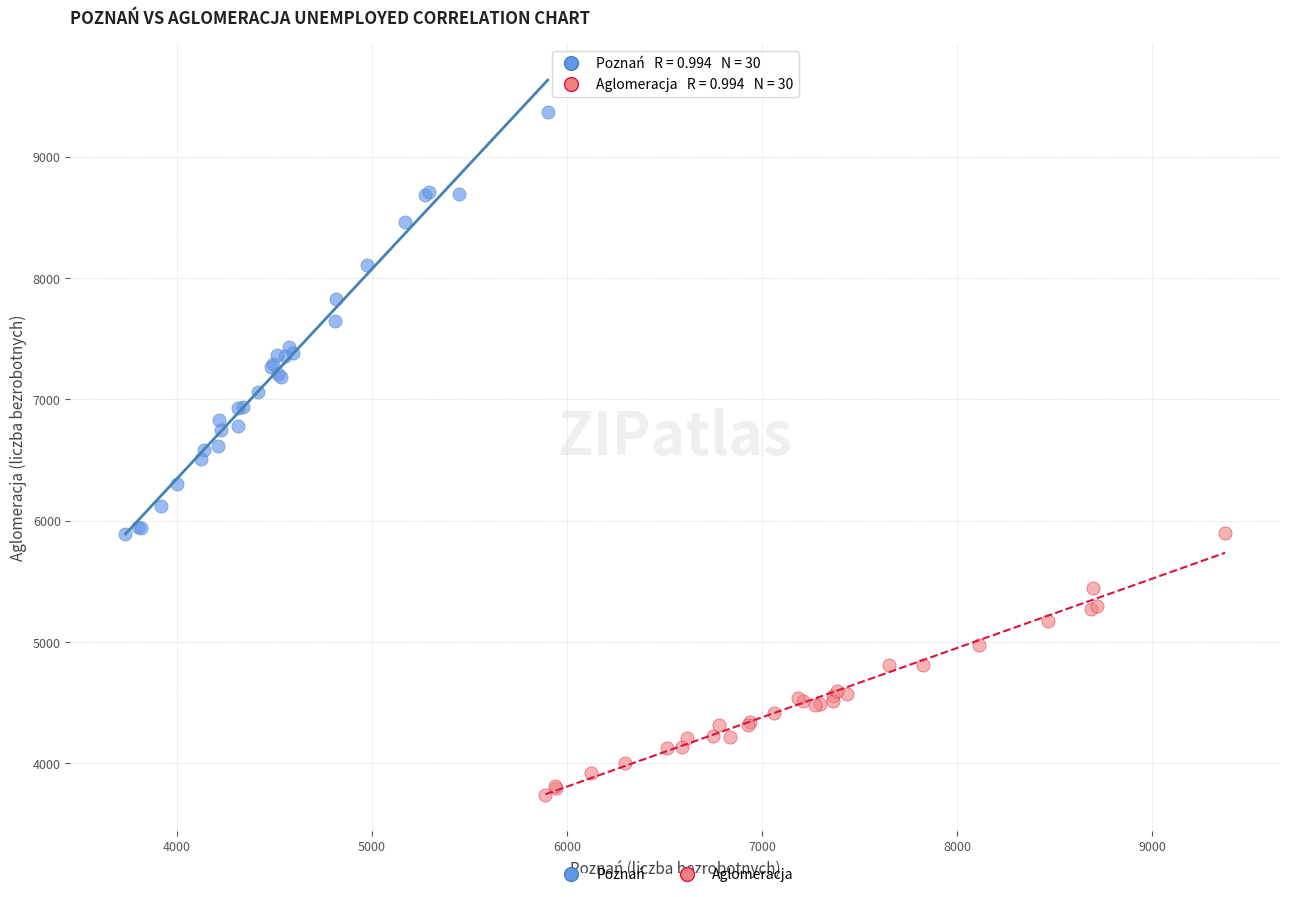

Which series reaches the minimum Y coordinate?

Aglomeracja